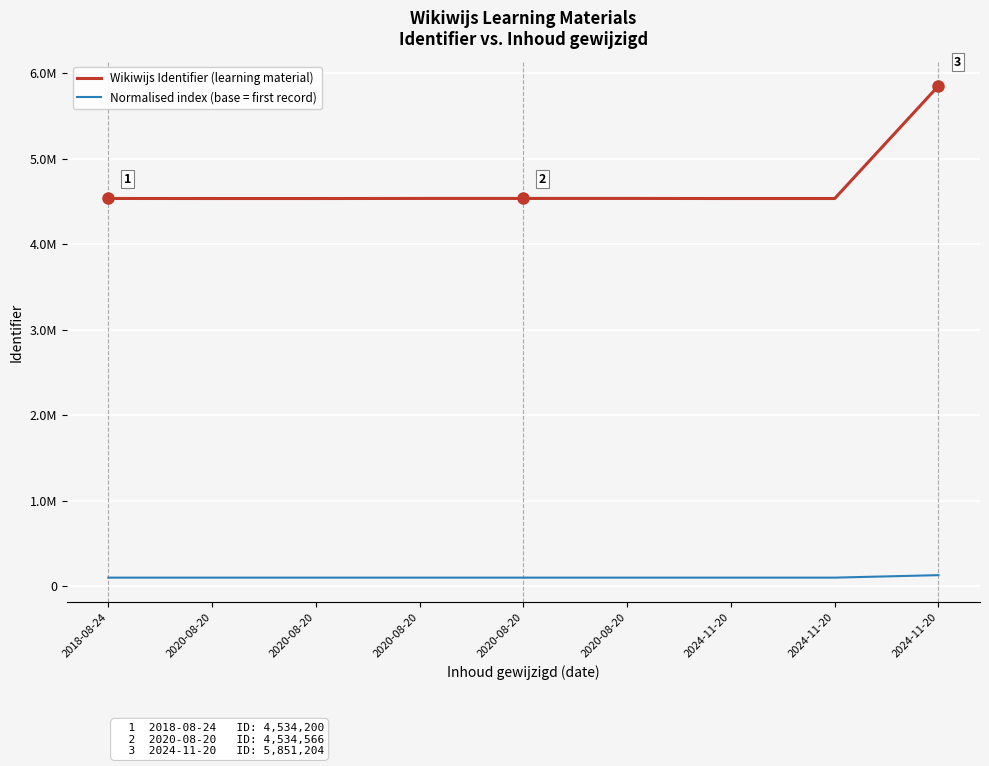

At how many categories does at least one series exceed 5838979?

1